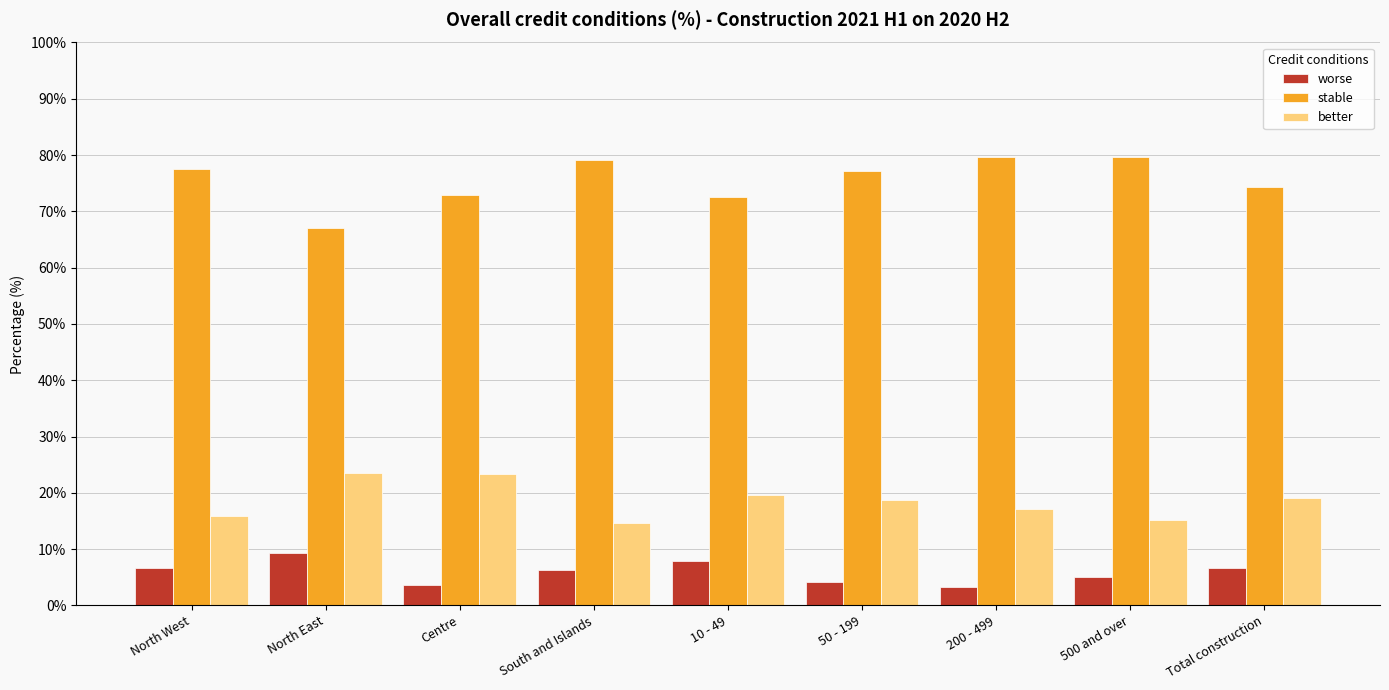

What is the greatest value displayed?

79.7